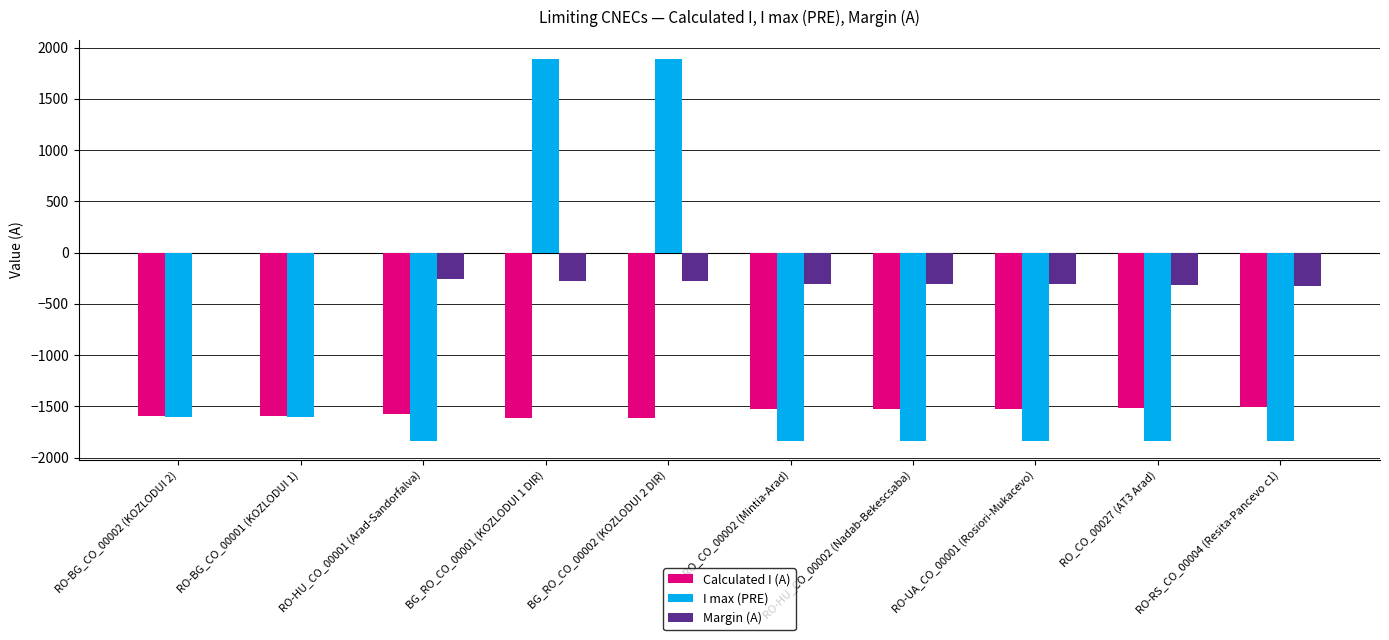

How many groups of bars are there?

10